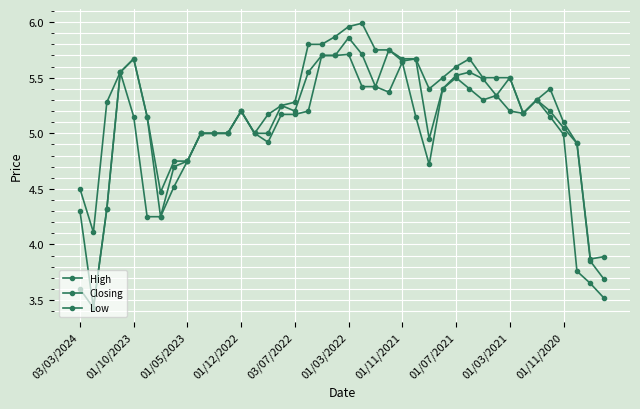

What is the difference between the maximum and second lowest values in the Closing series?

2.2